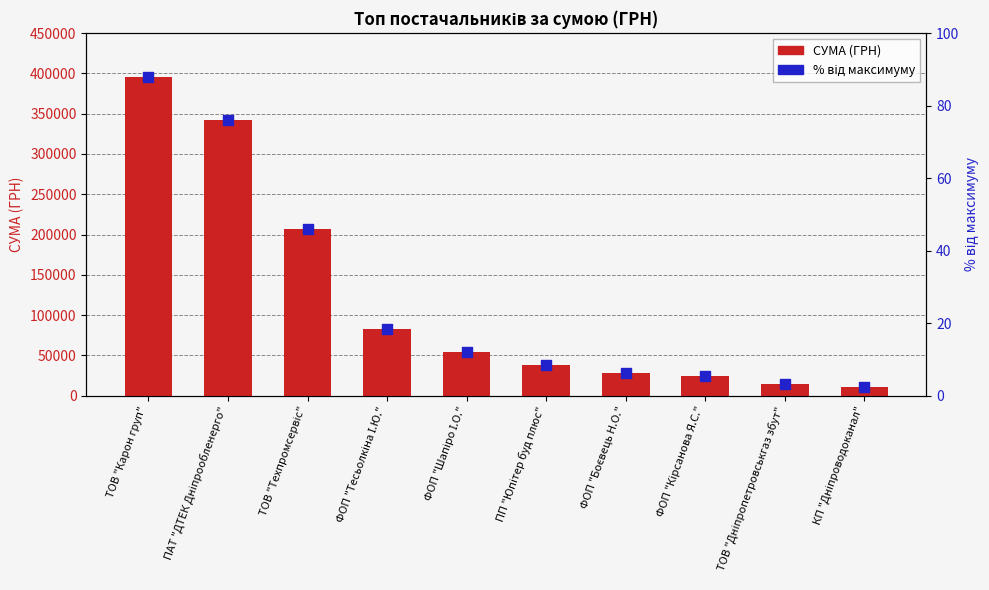

What is the total value across all series at КП "Дніпроводоканал"?

10589.5